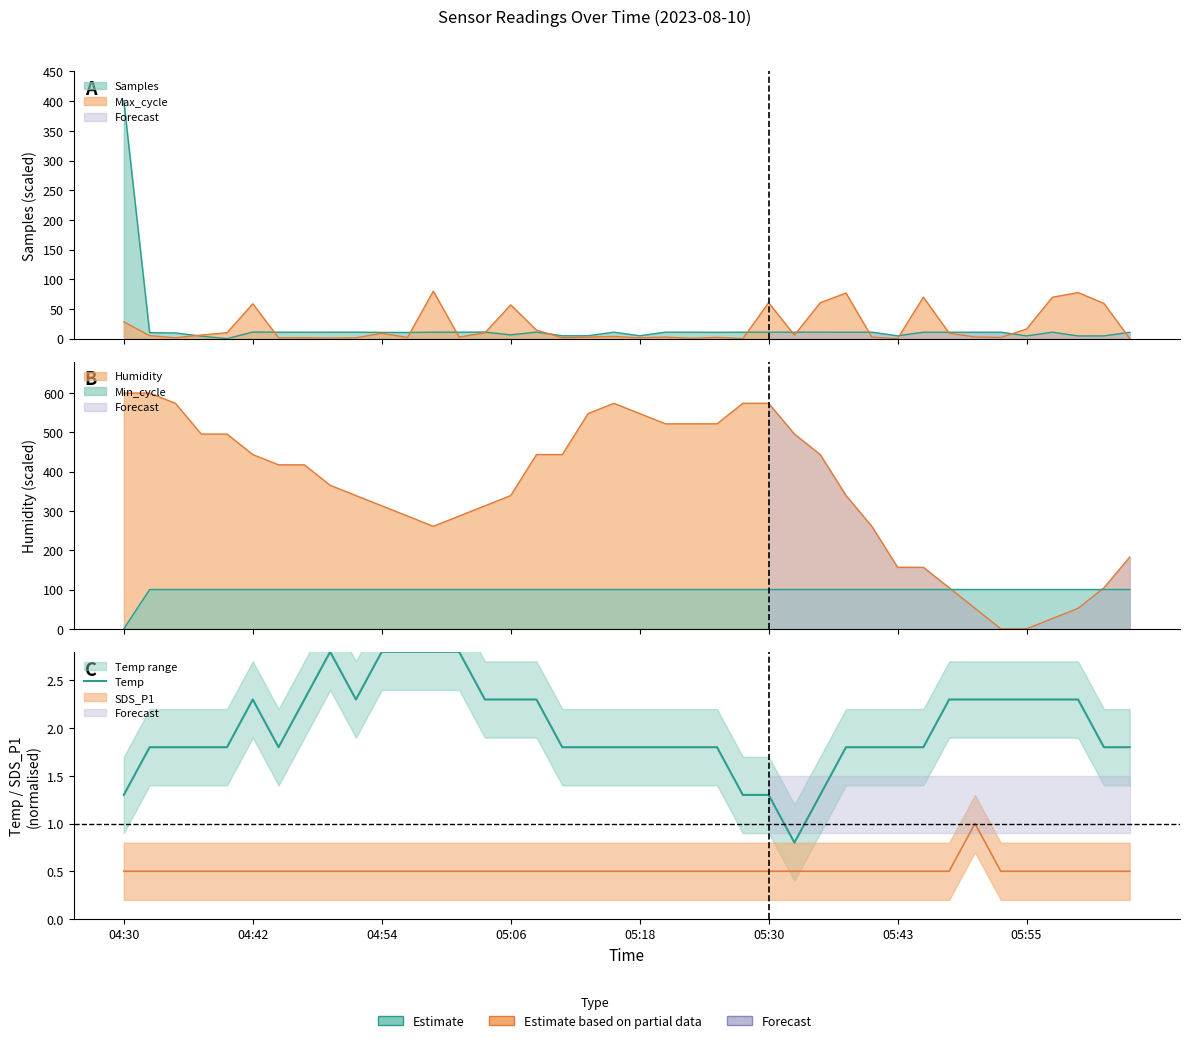

What value does the data have at 36?

2.3